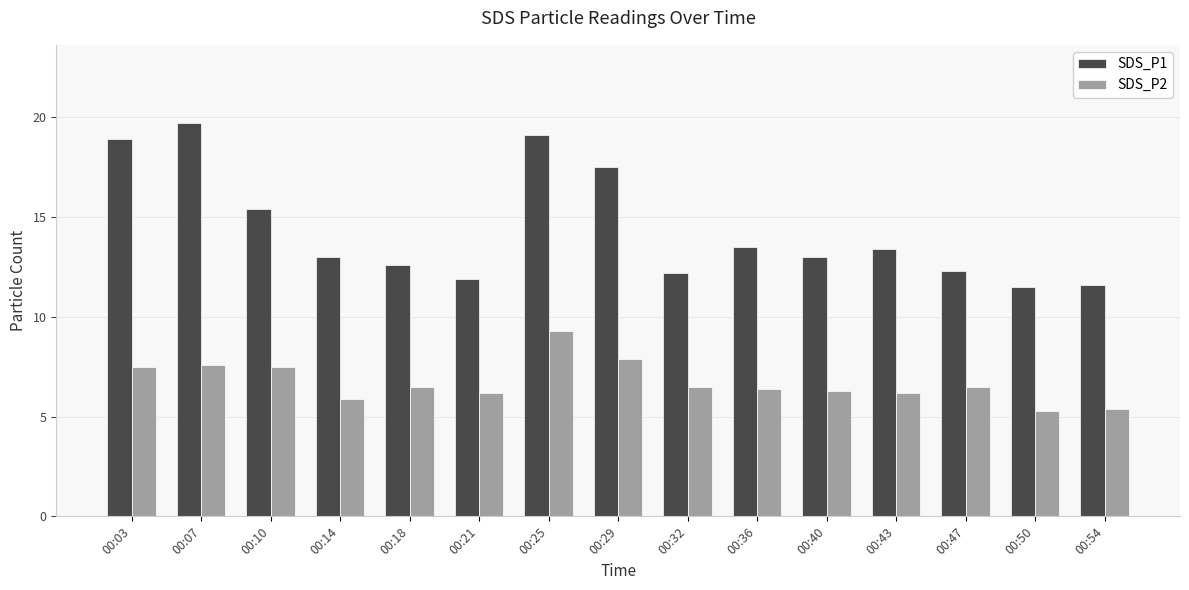

Count the number of data series in this chart.

2